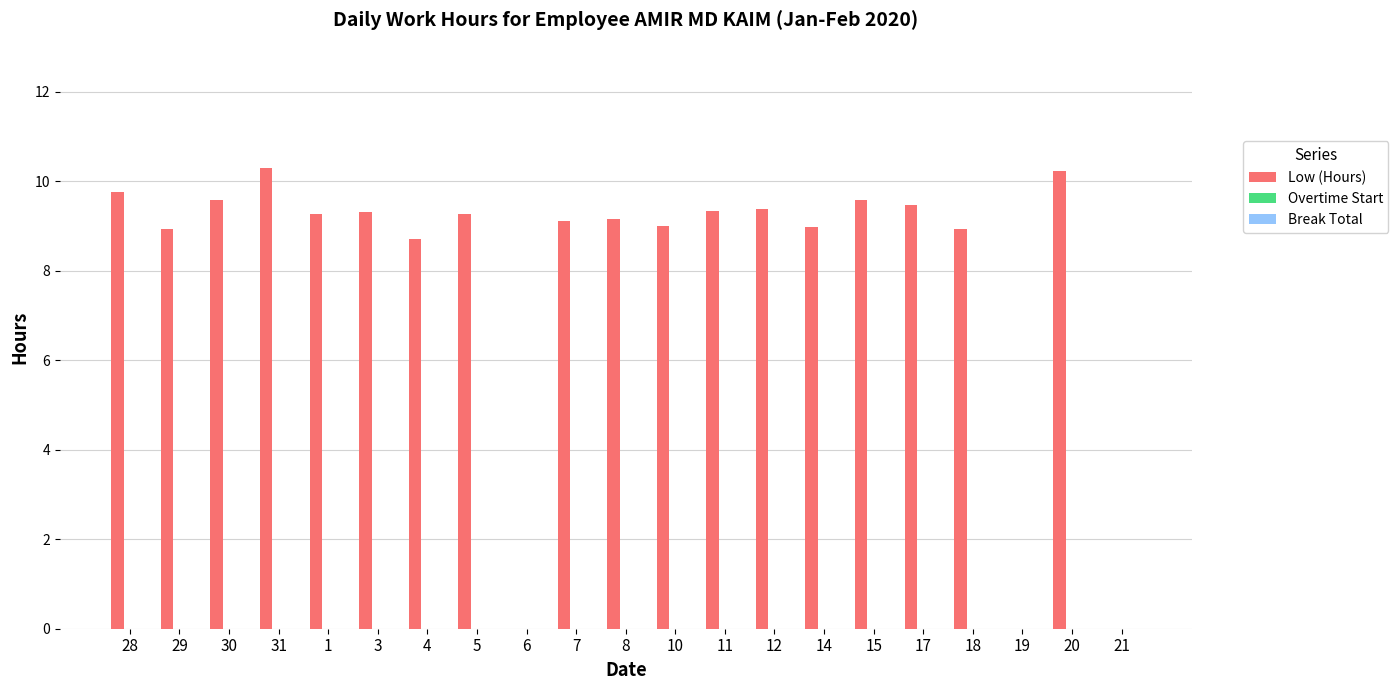

The chart shows a value of 9.5 at 17. True or false?

True